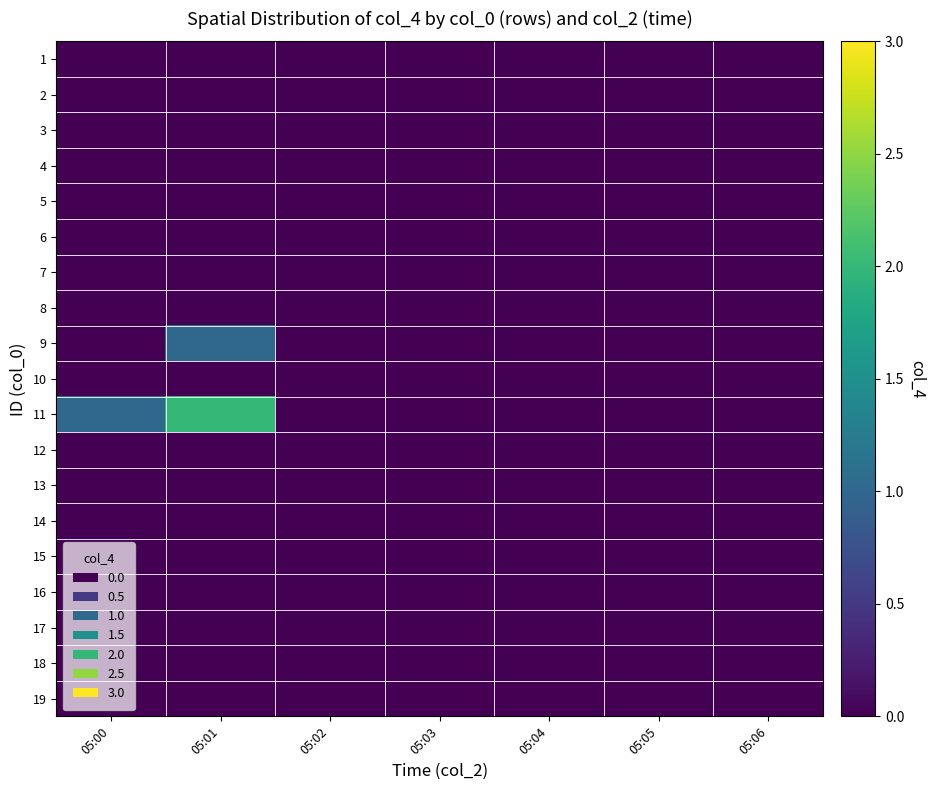

How many categories are shown in the chart?

7